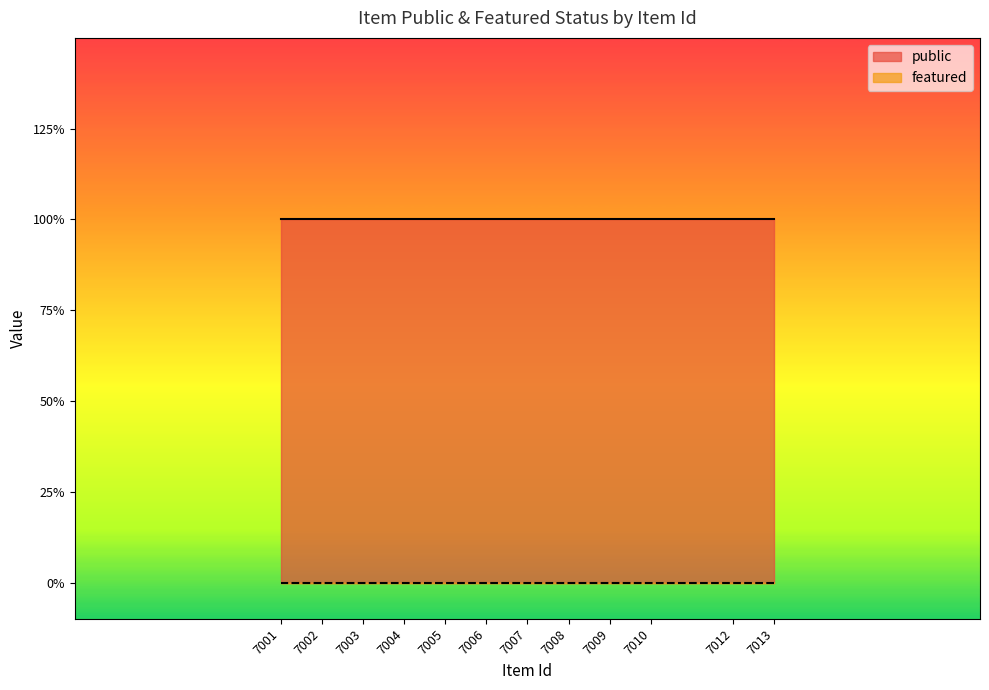

Reading left to right, list all the values displayed in this chart.

public: 1	1	1	1	1	1	1	1	1	1	1	1
featured: 0	0	0	0	0	0	0	0	0	0	0	0